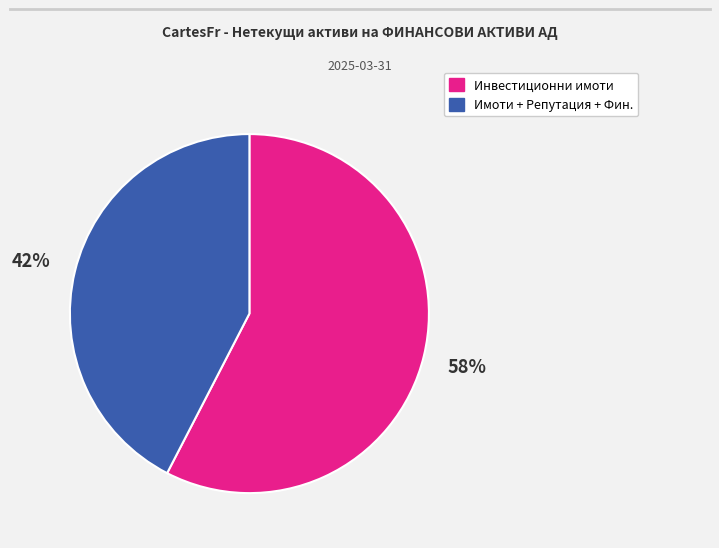

Does any single category account for the majority?

Yes